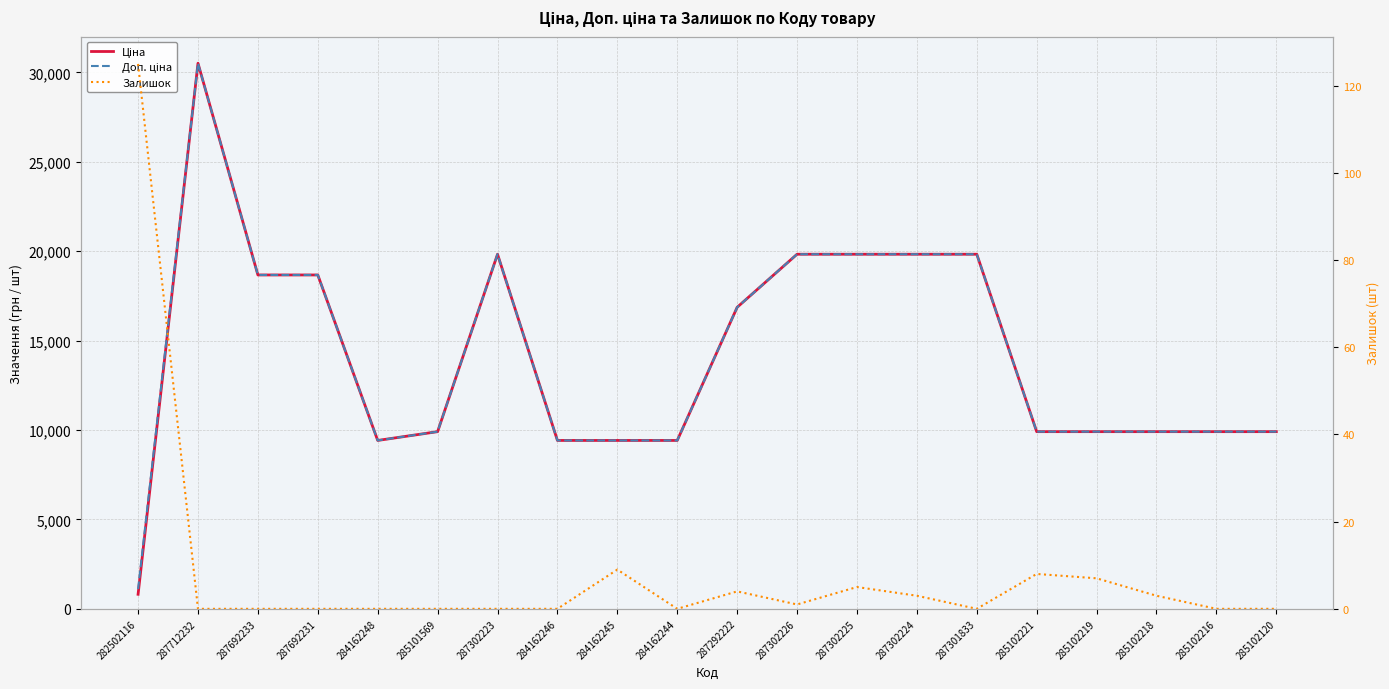

Is the value of Ціна at 287302223 greater than the value of Залишок at 287692233?

Yes